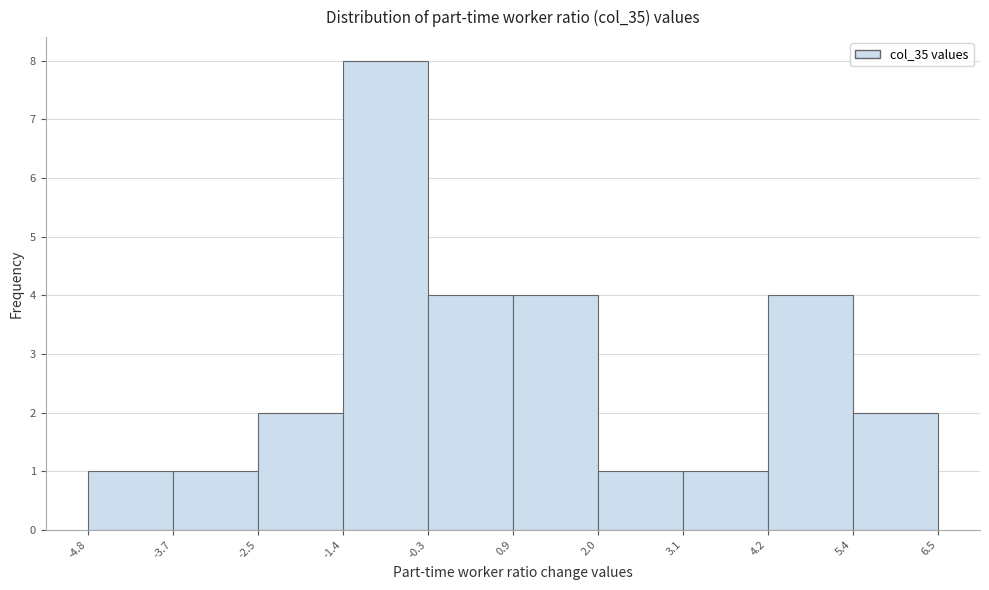

Over which range of the x-axis is the bar tallest?

-1.4 to -0.3